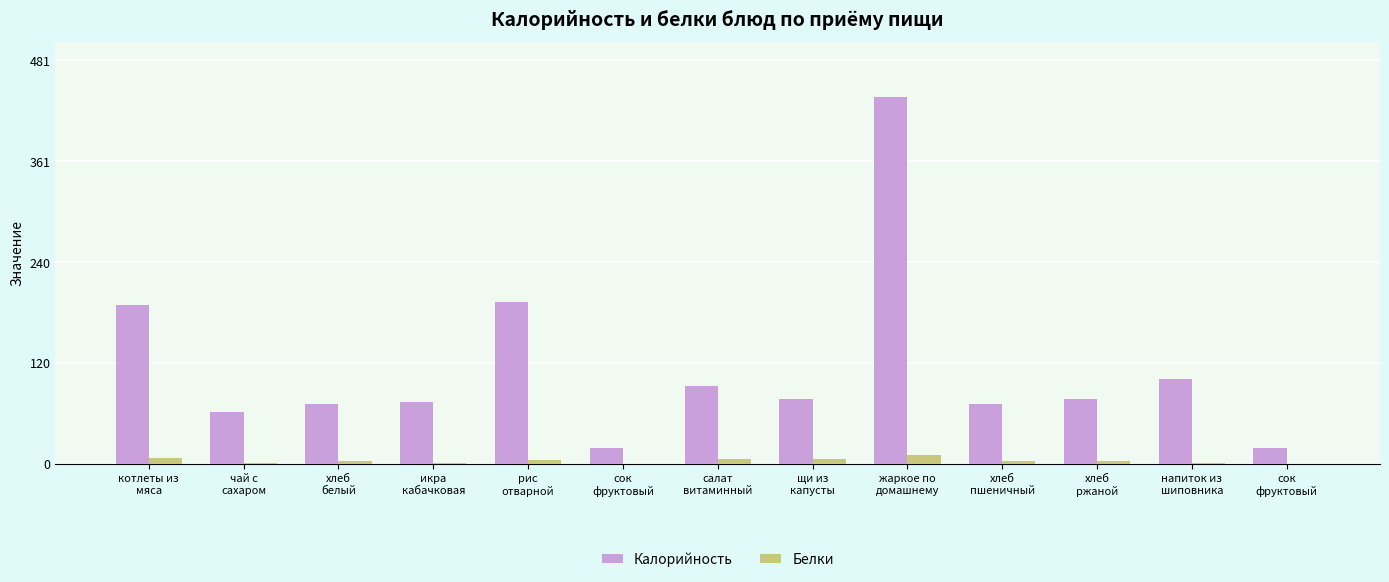

Is the value of Калорийность at хлеб
ржаной greater than the value of Белки at хлеб
белый?

Yes